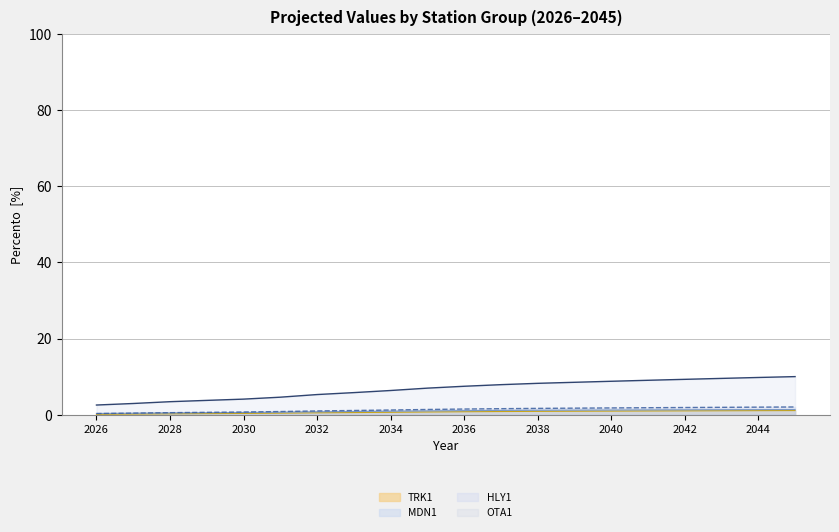

Which has a higher value, 2043 or 2045?

2045